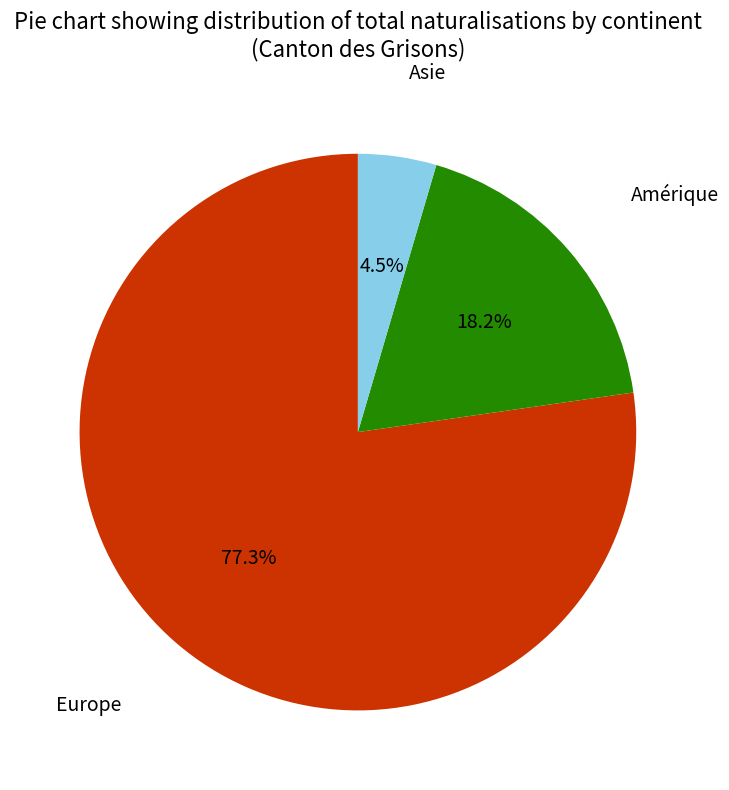

Which category has the biggest portion of the pie?

Europe